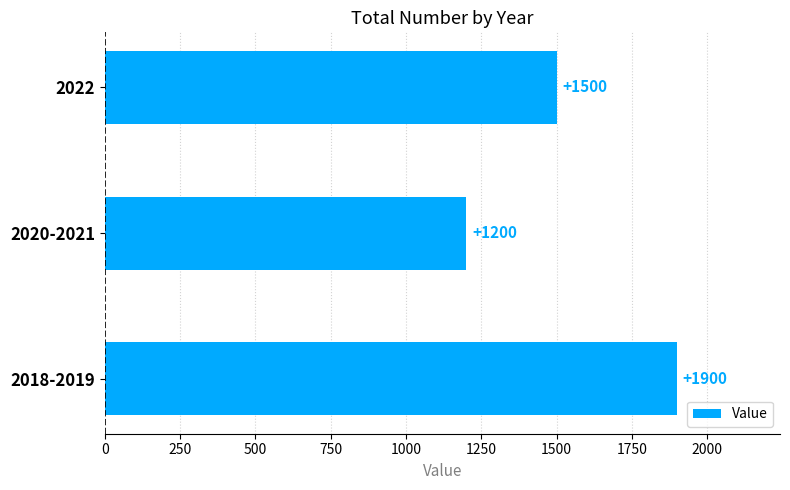

Reading top to bottom, list all the values displayed in this chart.

1500	1200	1900